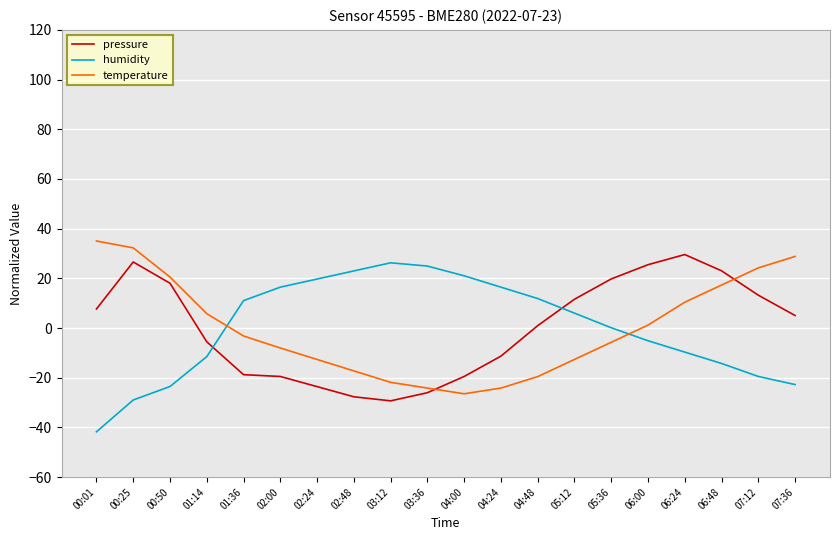

How many lines are shown in the chart?

3